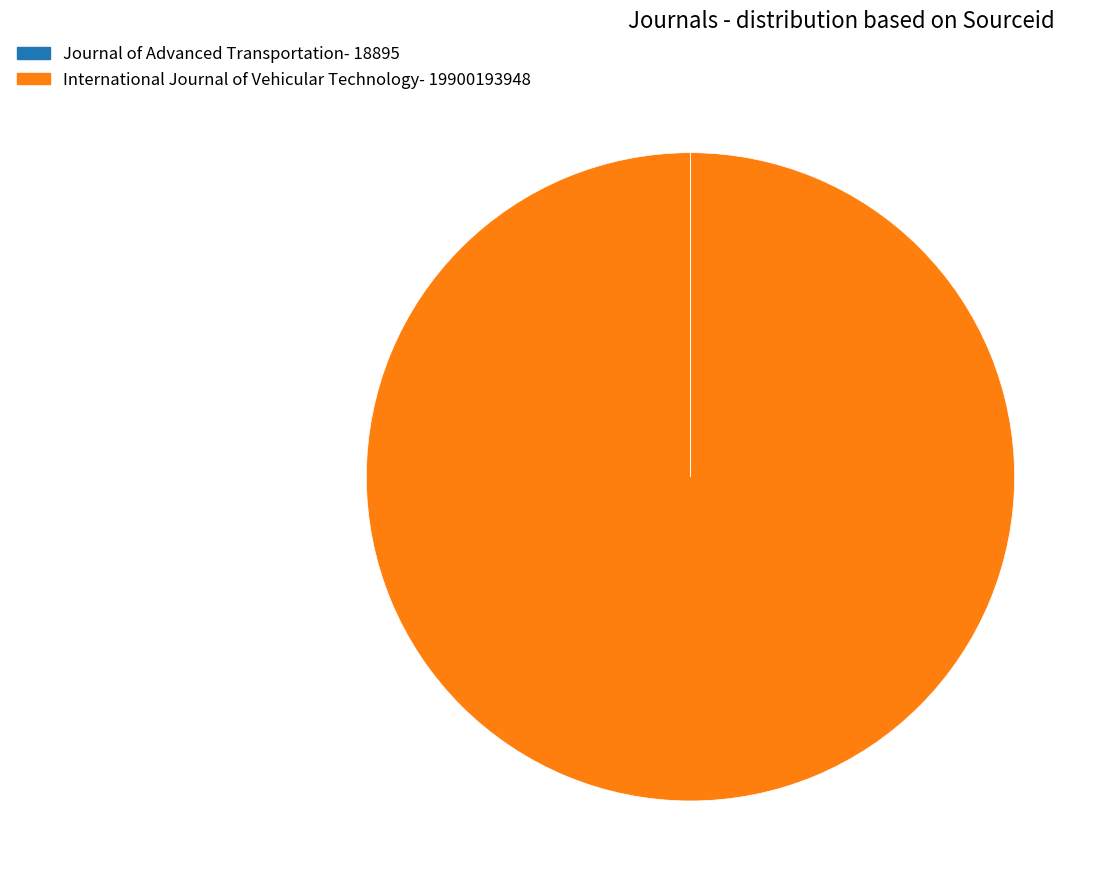

Which slice represents more than half of the pie?

International Journal of Vehicular Technology